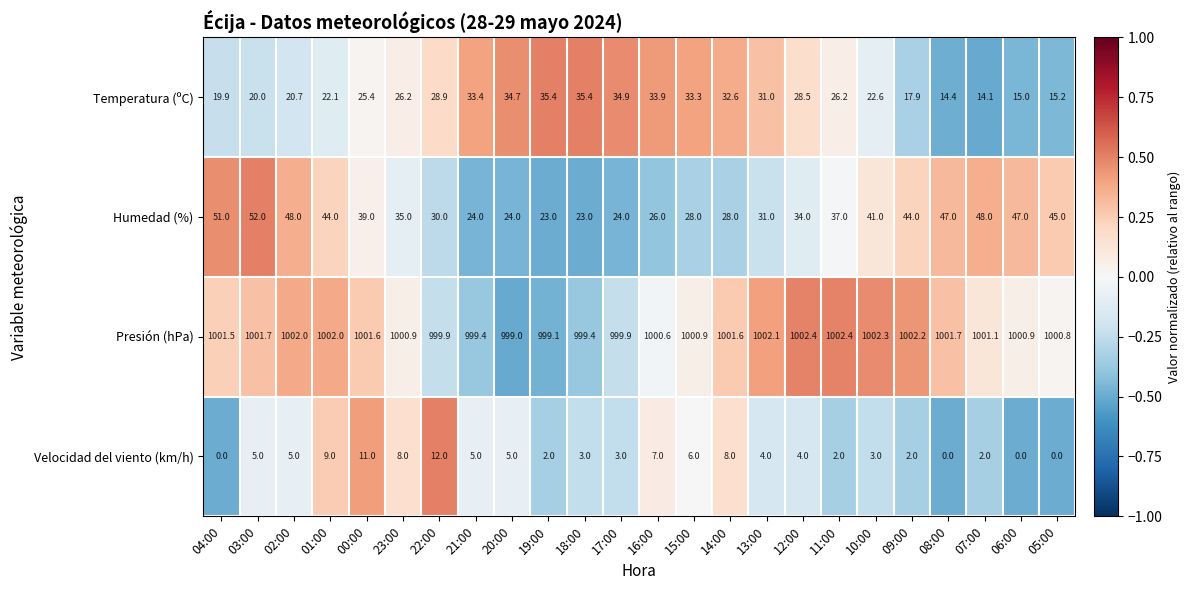

At how many categories does at least one series exceed 0?

24